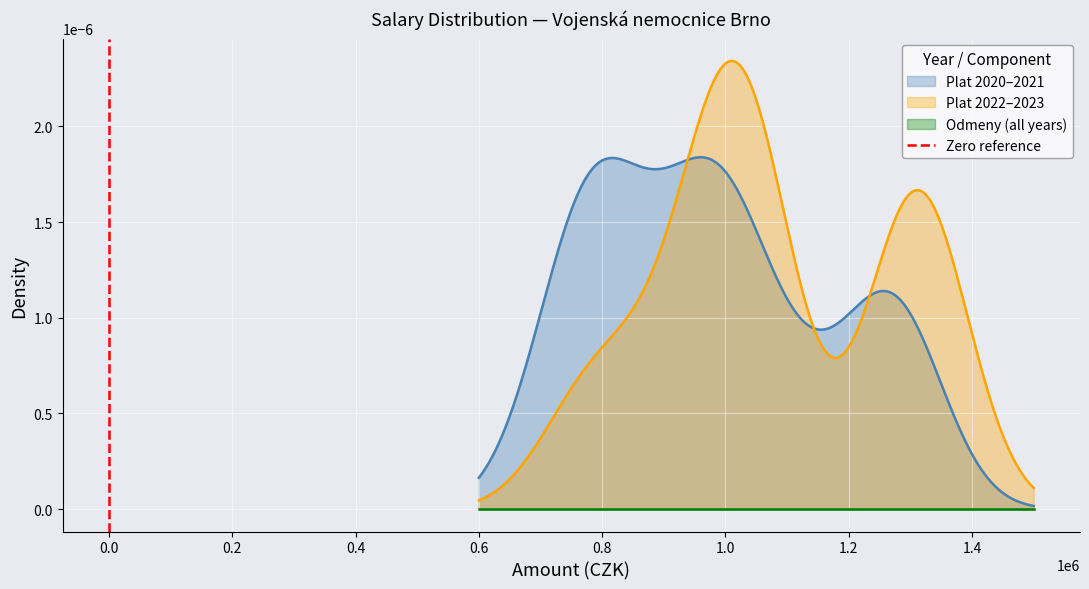

Count the values in the range 0 to 1.

2